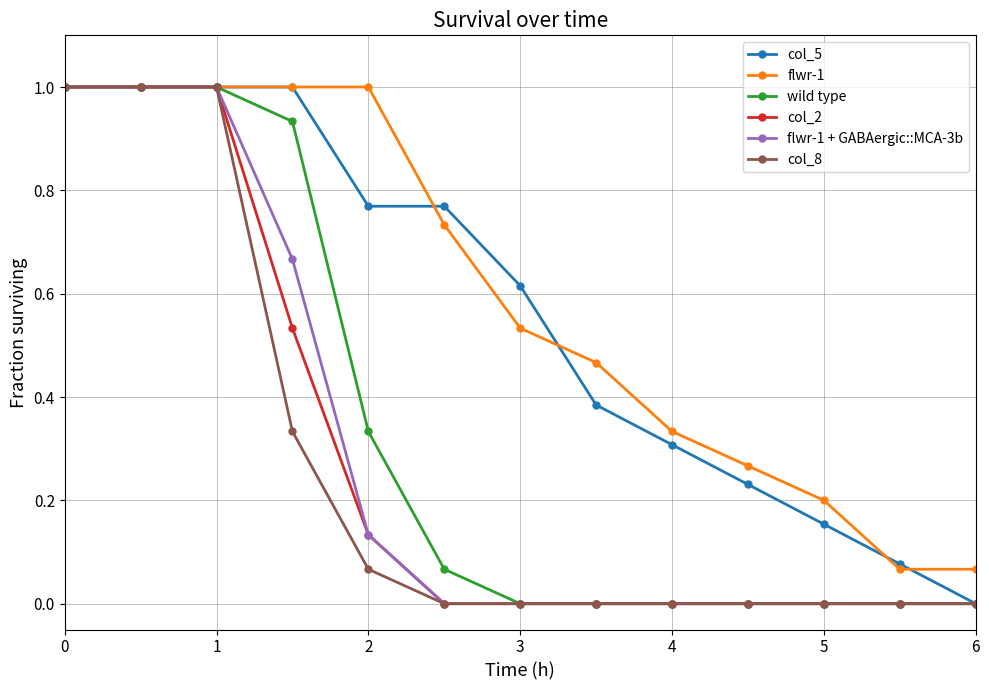

What is the value of the flwr-1 point at the 3rd from the left?

1.0